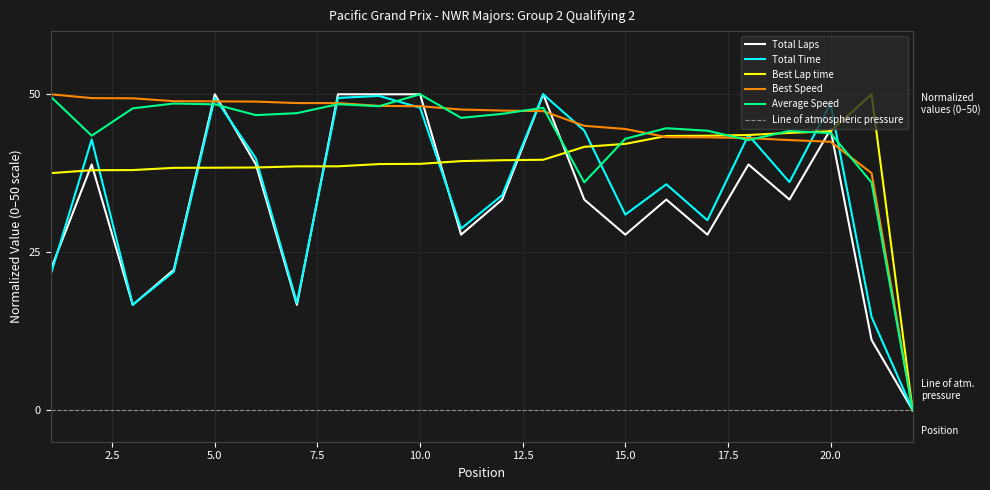

What is the difference between the Total Time values at 14 and 20?

4.3